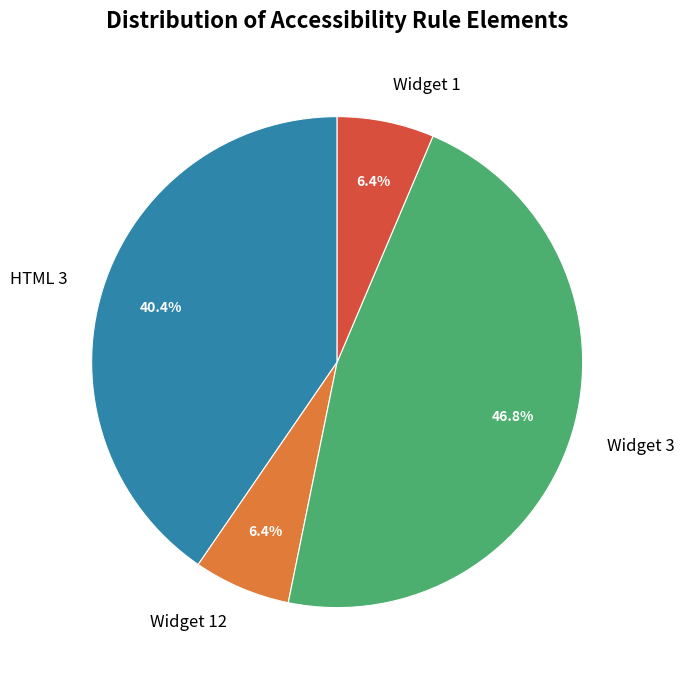

Which category has the biggest portion of the pie?

Widget 3